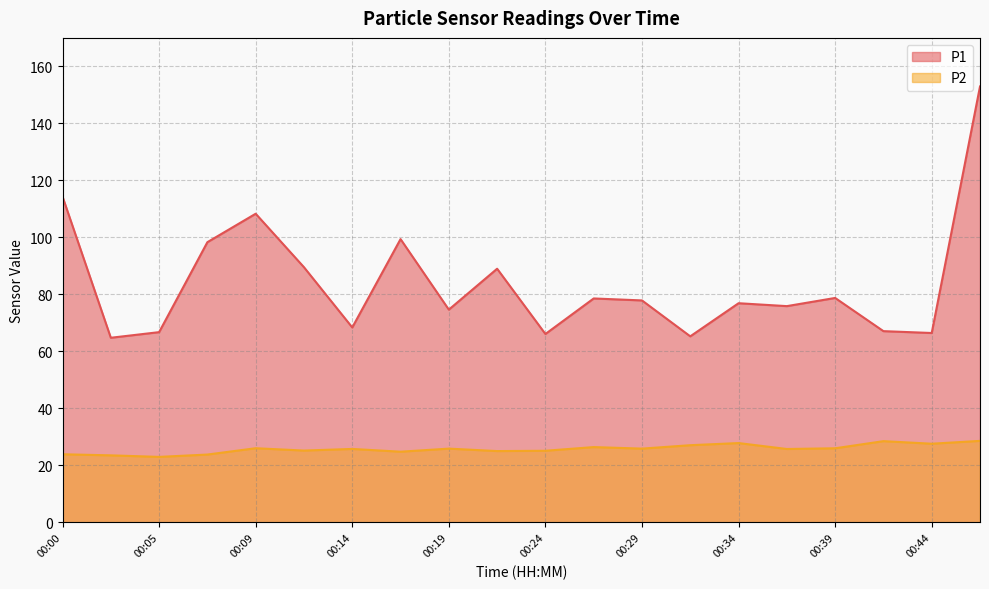

List the labels in order of P2 value, largest first.

00:46, 00:41, 00:34, 00:44, 00:31, 00:26, 00:09, 00:39, 00:19, 00:29, 00:14, 00:36, 00:12, 00:24, 00:22, 00:17, 00:00, 00:07, 00:02, 00:05